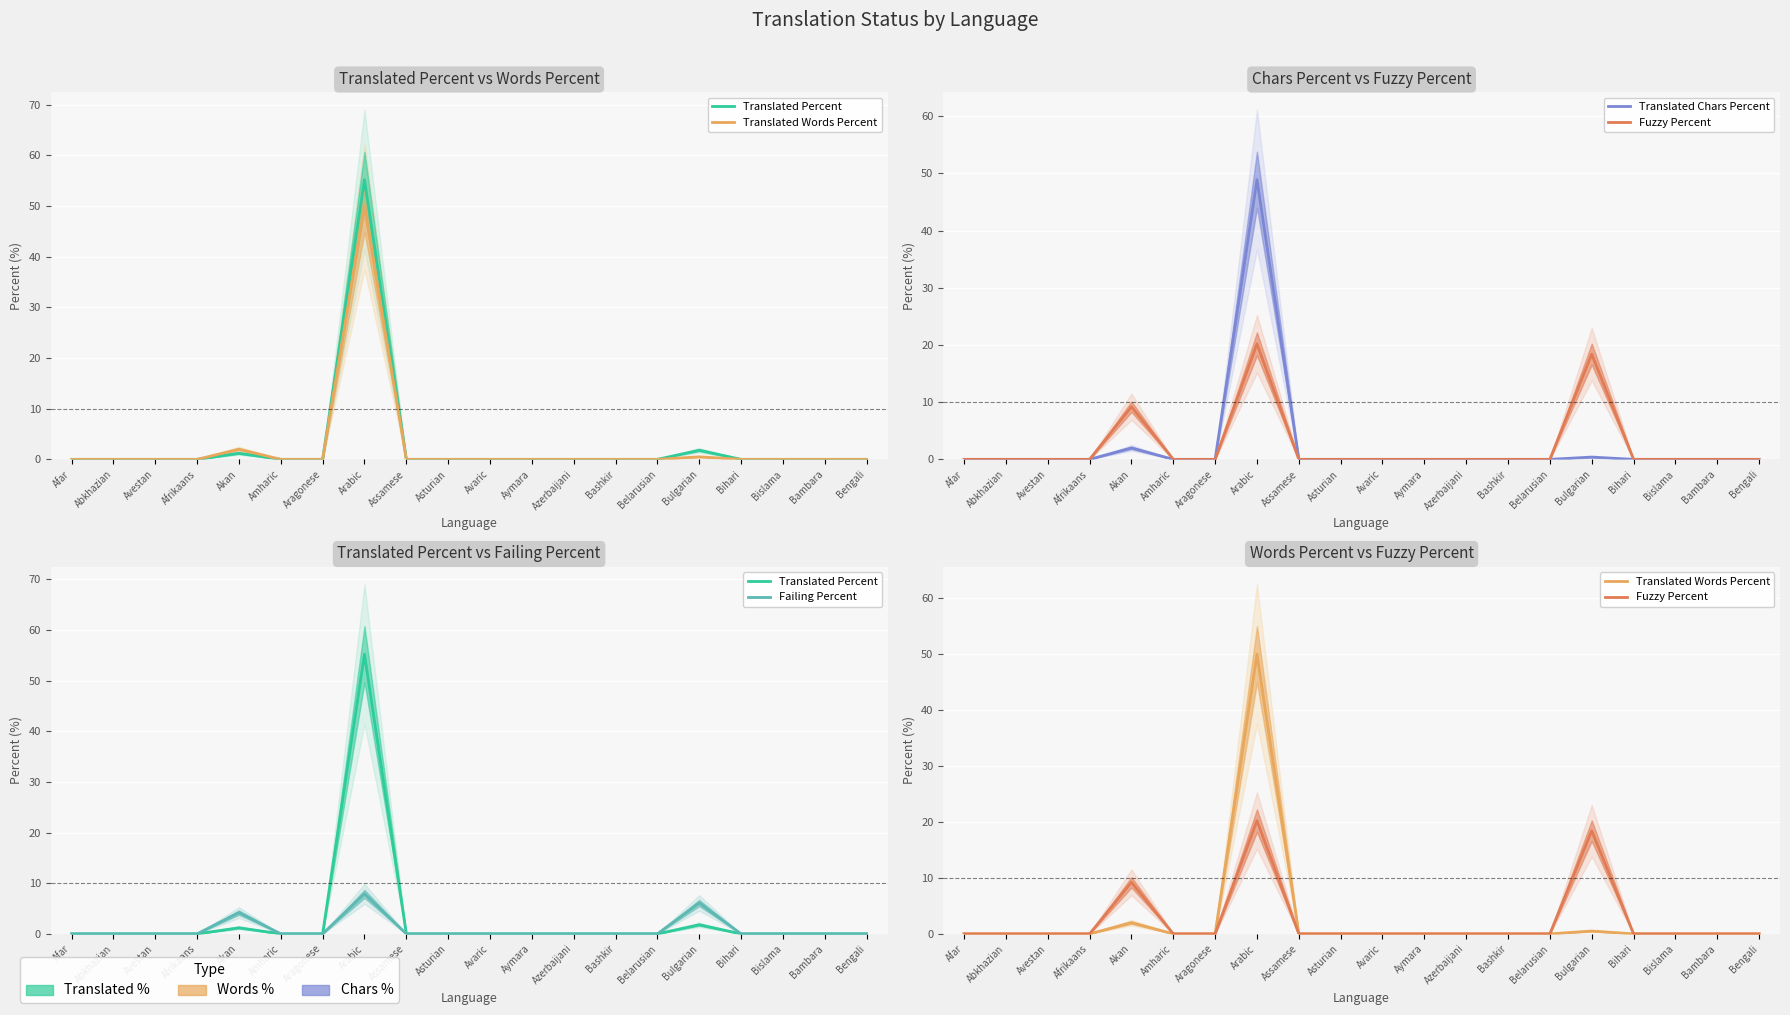

What position from the left is Amharic?

6